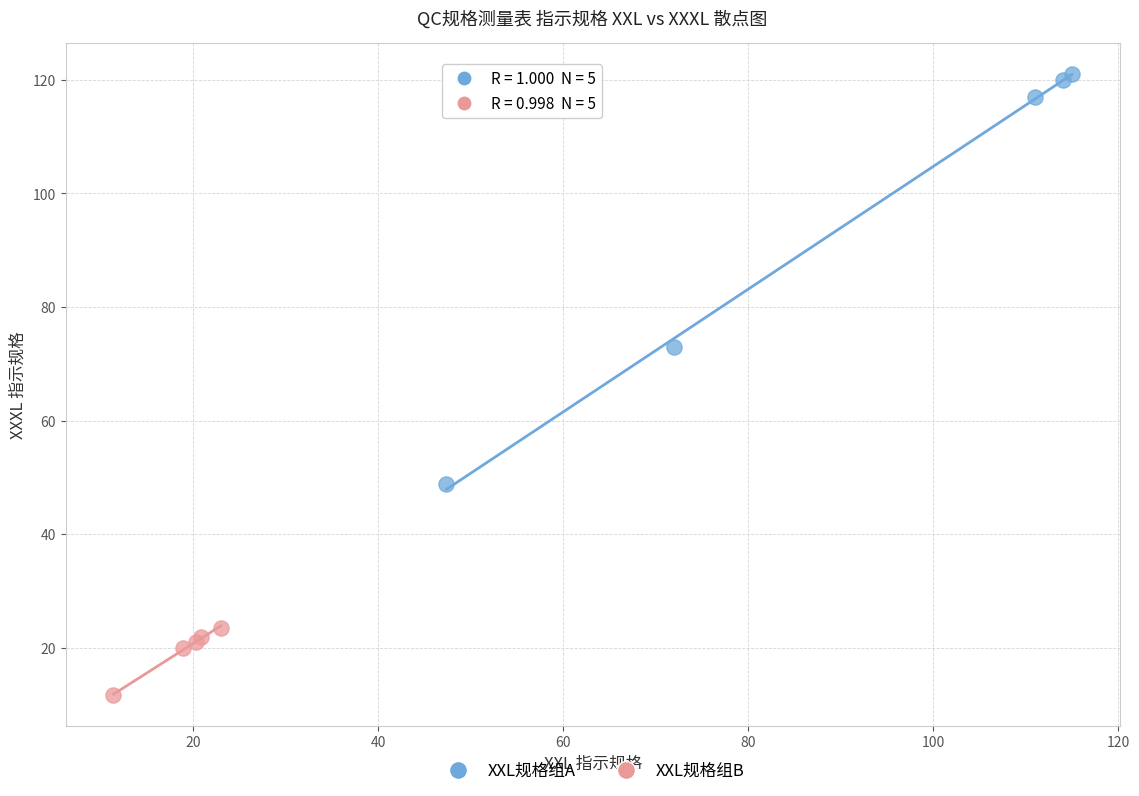

Which series reaches the minimum Y coordinate?

XXL规格组B